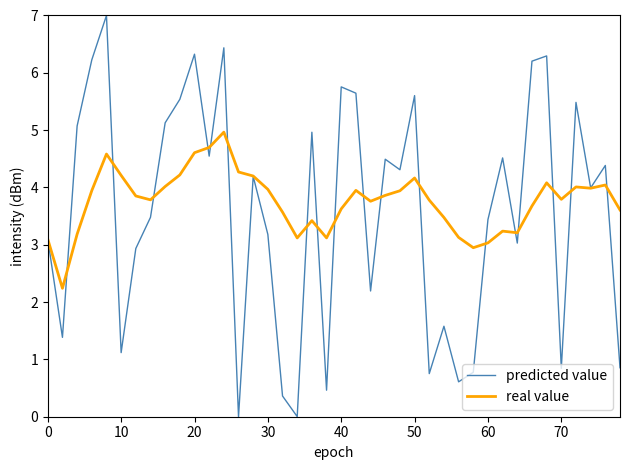

Which series has the widest spread of values?

predicted value